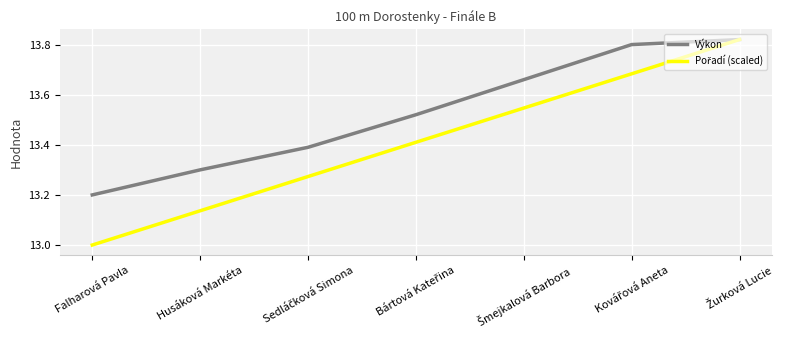

True or false: Výkon has a value of 13.2 at Falharová Pavla.

True